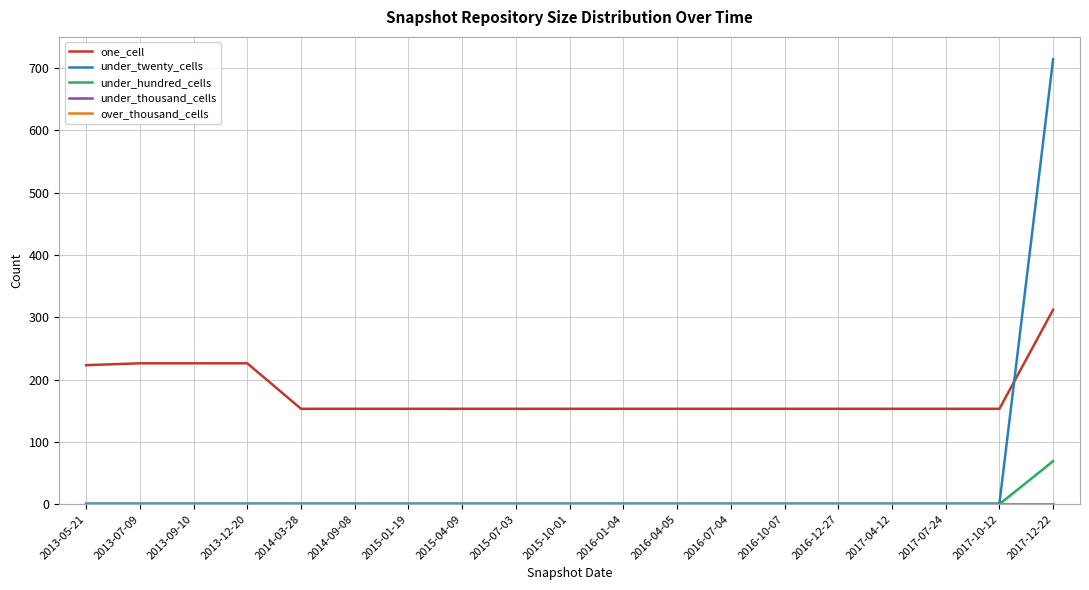

The one_cell series shows 153 at 2016-07-04. True or false?

True